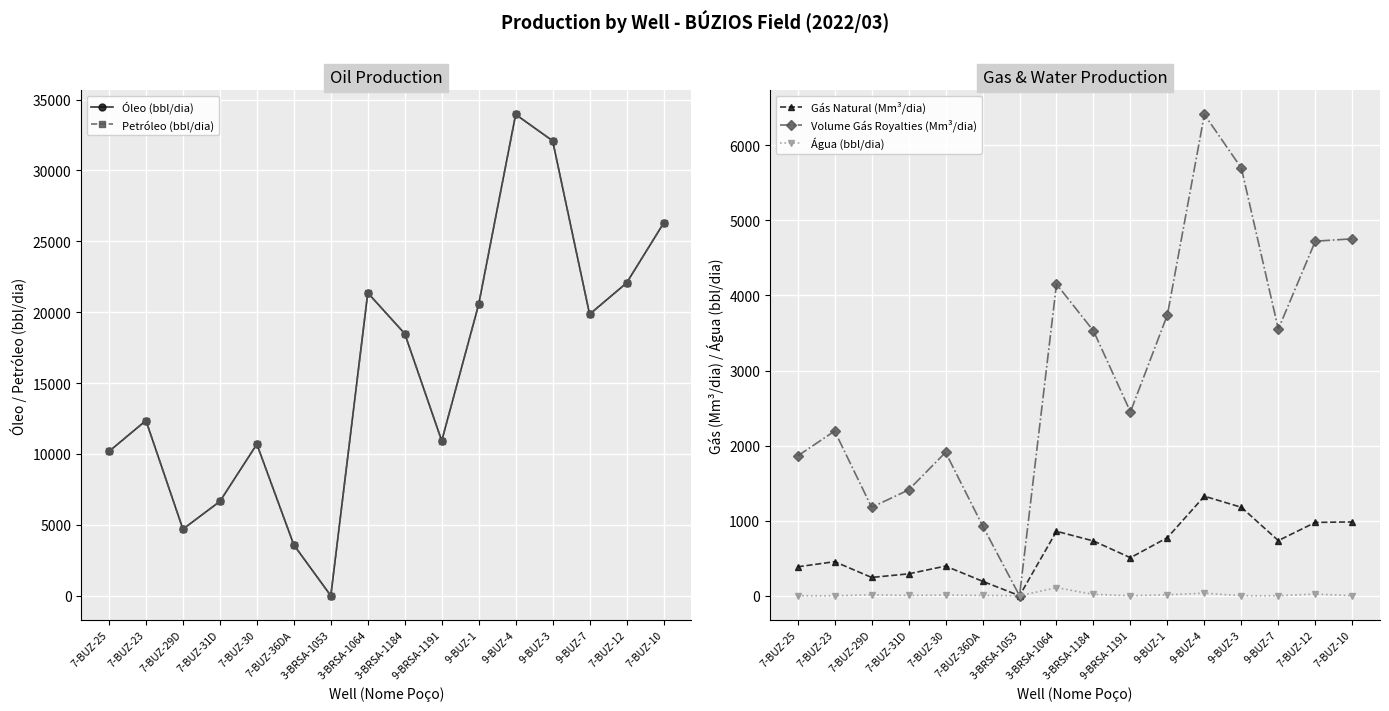

Count the number of categories in the chart.

16